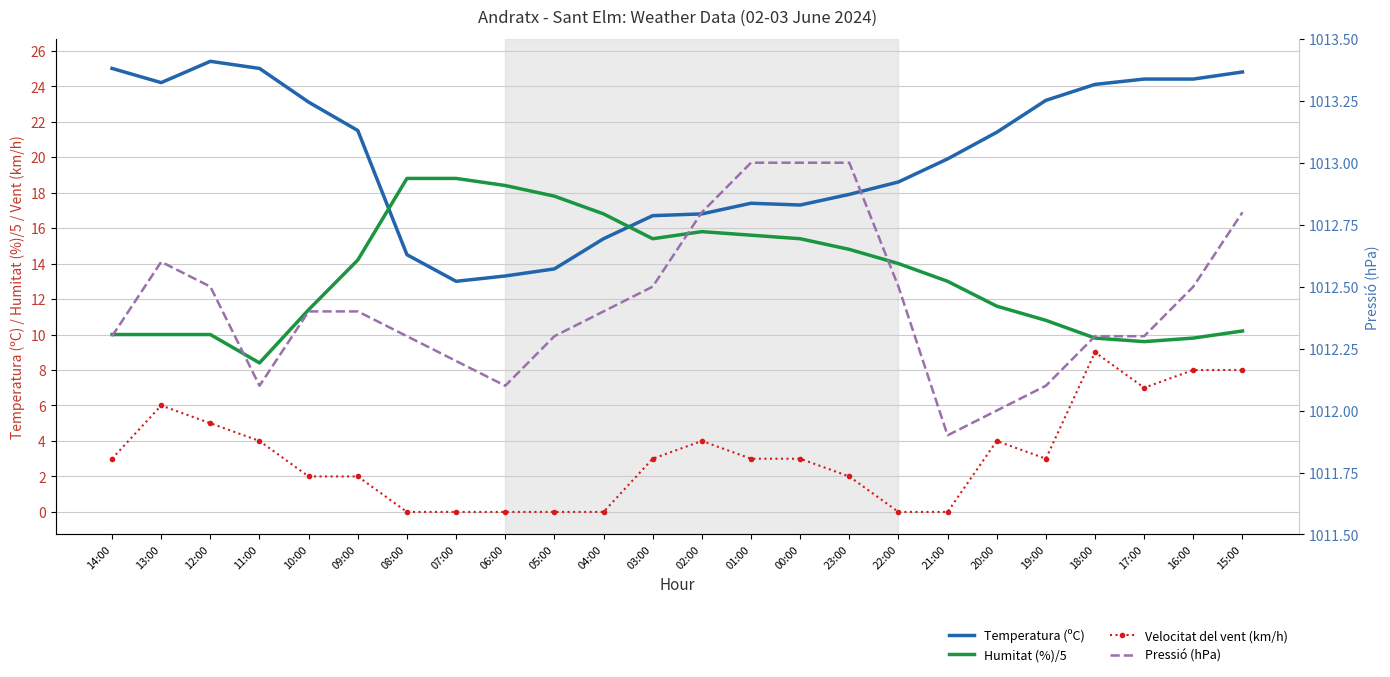

What is the value of the Temperatura (ºC) point at the 3rd from the left?

25.4